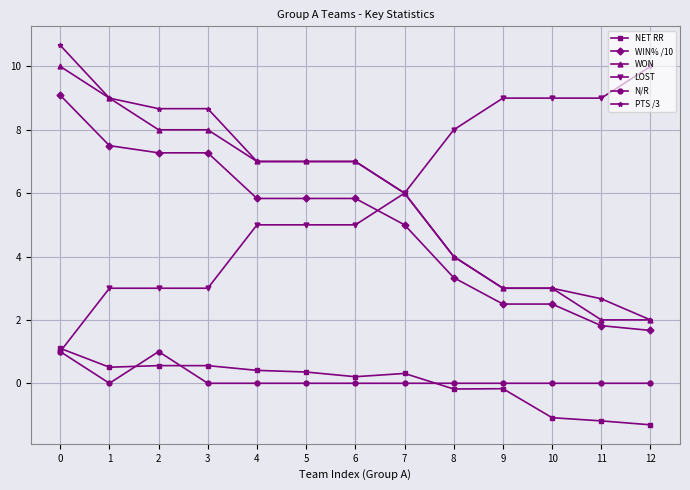

What is the difference between the highest and lowest values at 11?

10.2